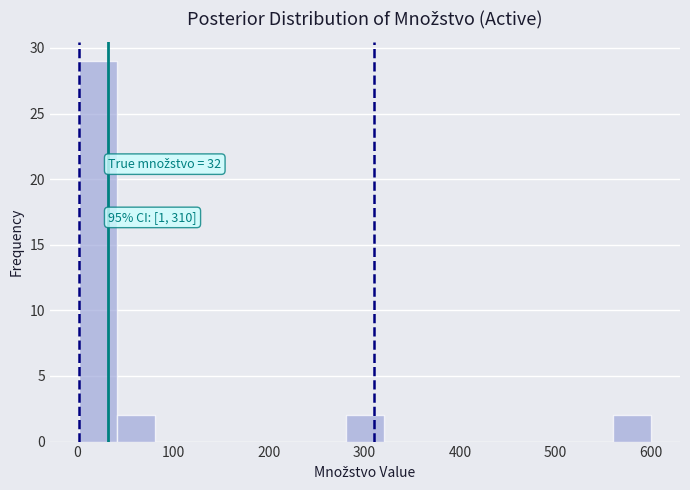

Around what value on the x-axis is the tallest bar? Give the approximate position of its centre, as read against the axis.

20